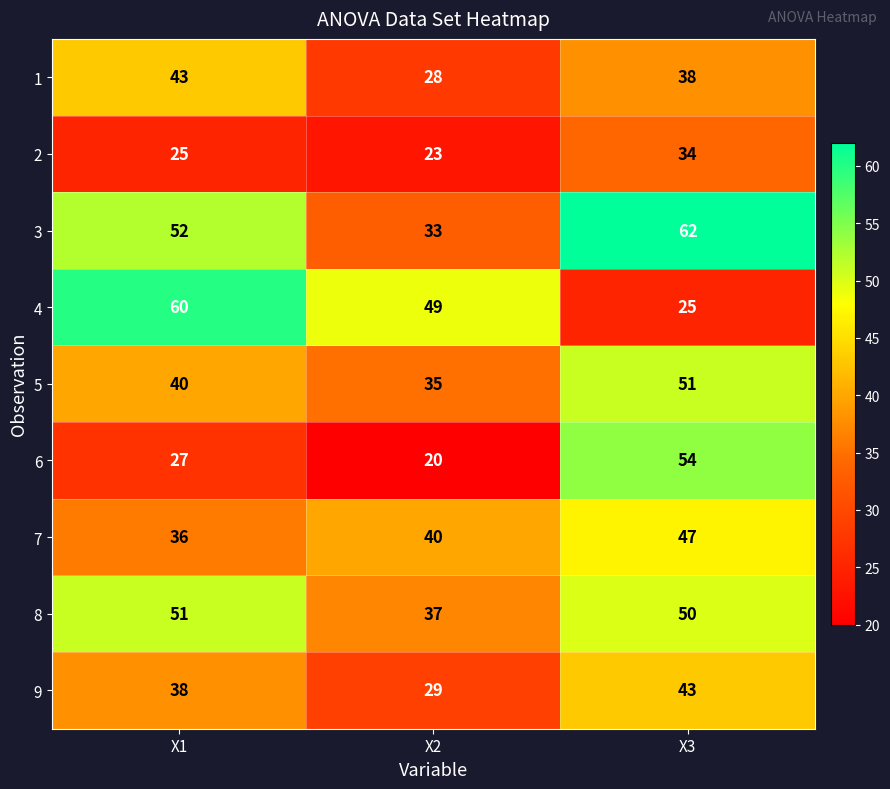

What is the spread (max minus min) of values at X2?

29